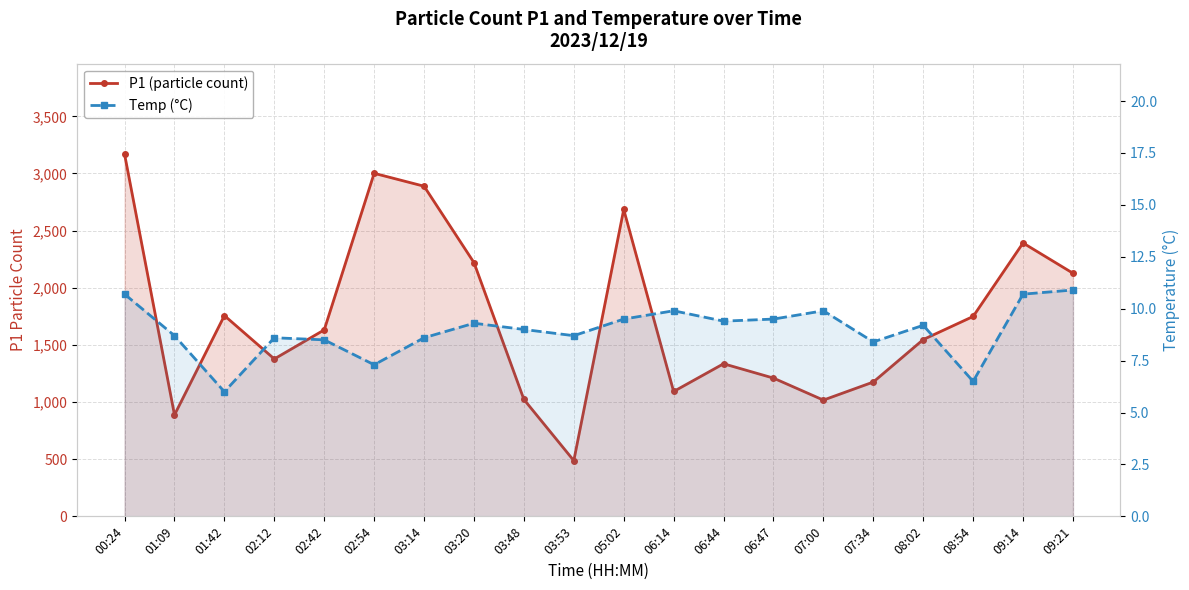

What value does the P1 (particle count) series have at 05:02?

2684.9